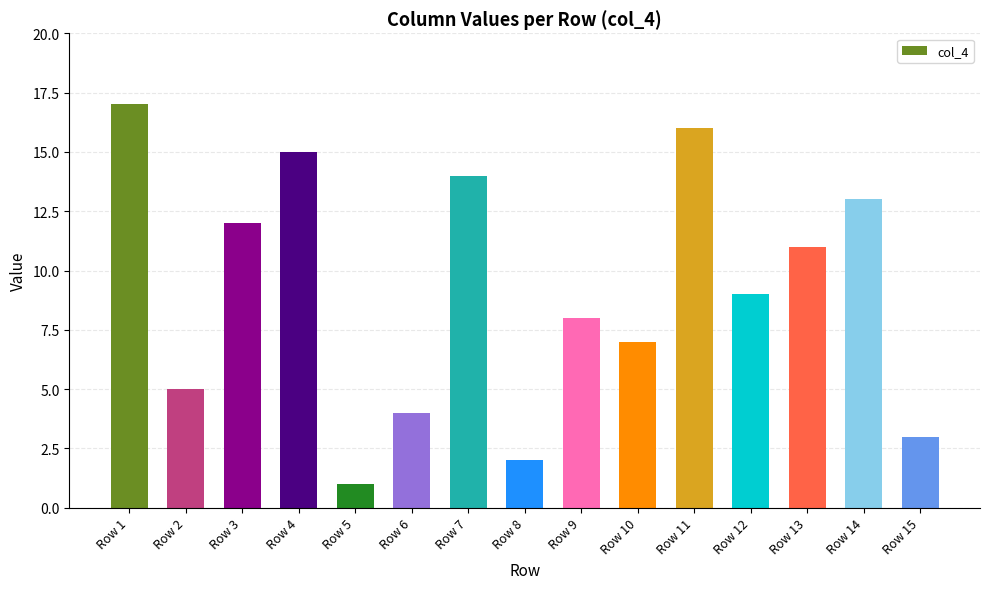

What is the change in value from Row 5 to Row 15?

+2